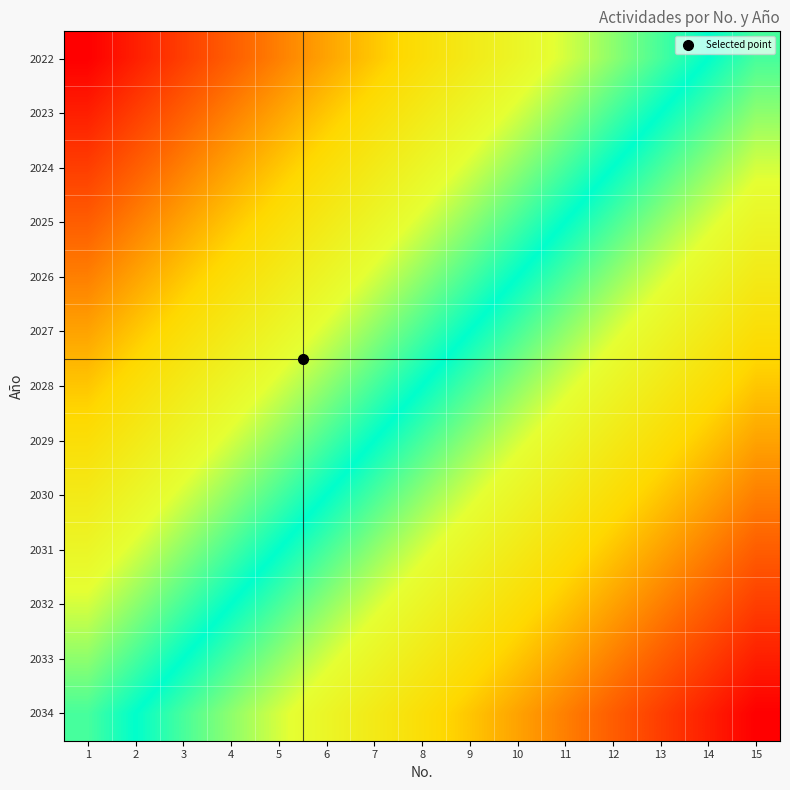

Reading right to left, what are all the values shown in this chart?

2022: 15=15	14=14	13=13	12=12	11=11	10=10	9=9	8=8	7=7	6=6	5=5	4=4	3=3	2=2	1=1
2023: 15=16	14=15	13=14	12=13	11=12	10=11	9=10	8=9	7=8	6=7	5=6	4=5	3=4	2=3	1=2
2024: 15=17	14=16	13=15	12=14	11=13	10=12	9=11	8=10	7=9	6=8	5=7	4=6	3=5	2=4	1=3
2025: 15=18	14=17	13=16	12=15	11=14	10=13	9=12	8=11	7=10	6=9	5=8	4=7	3=6	2=5	1=4
2026: 15=19	14=18	13=17	12=16	11=15	10=14	9=13	8=12	7=11	6=10	5=9	4=8	3=7	2=6	1=5
2027: 15=20	14=19	13=18	12=17	11=16	10=15	9=14	8=13	7=12	6=11	5=10	4=9	3=8	2=7	1=6
2028: 15=21	14=20	13=19	12=18	11=17	10=16	9=15	8=14	7=13	6=12	5=11	4=10	3=9	2=8	1=7
2029: 15=22	14=21	13=20	12=19	11=18	10=17	9=16	8=15	7=14	6=13	5=12	4=11	3=10	2=9	1=8
2030: 15=23	14=22	13=21	12=20	11=19	10=18	9=17	8=16	7=15	6=14	5=13	4=12	3=11	2=10	1=9
2031: 15=24	14=23	13=22	12=21	11=20	10=19	9=18	8=17	7=16	6=15	5=14	4=13	3=12	2=11	1=10
2032: 15=25	14=24	13=23	12=22	11=21	10=20	9=19	8=18	7=17	6=16	5=15	4=14	3=13	2=12	1=11
2033: 15=26	14=25	13=24	12=23	11=22	10=21	9=20	8=19	7=18	6=17	5=16	4=15	3=14	2=13	1=12
2034: 15=27	14=26	13=25	12=24	11=23	10=22	9=21	8=20	7=19	6=18	5=17	4=16	3=15	2=14	1=13